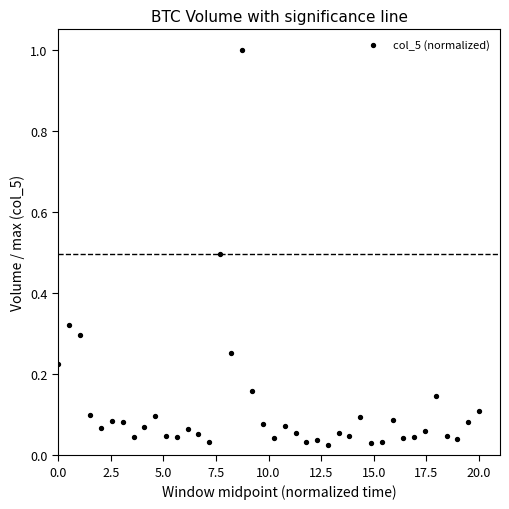

What is the range of Y values (max minus min)?

1.0